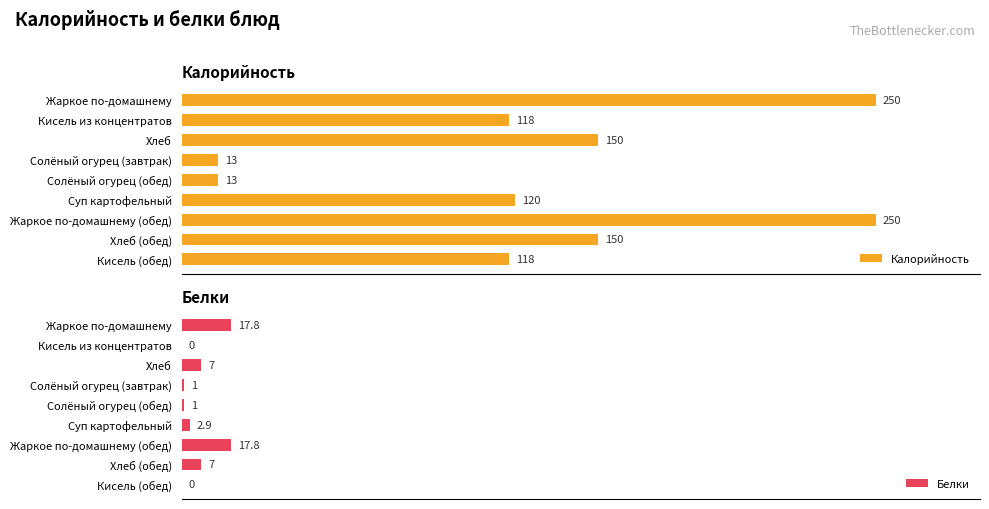

What is the difference between the maximum and minimum values in the Калорийность series?

237.0